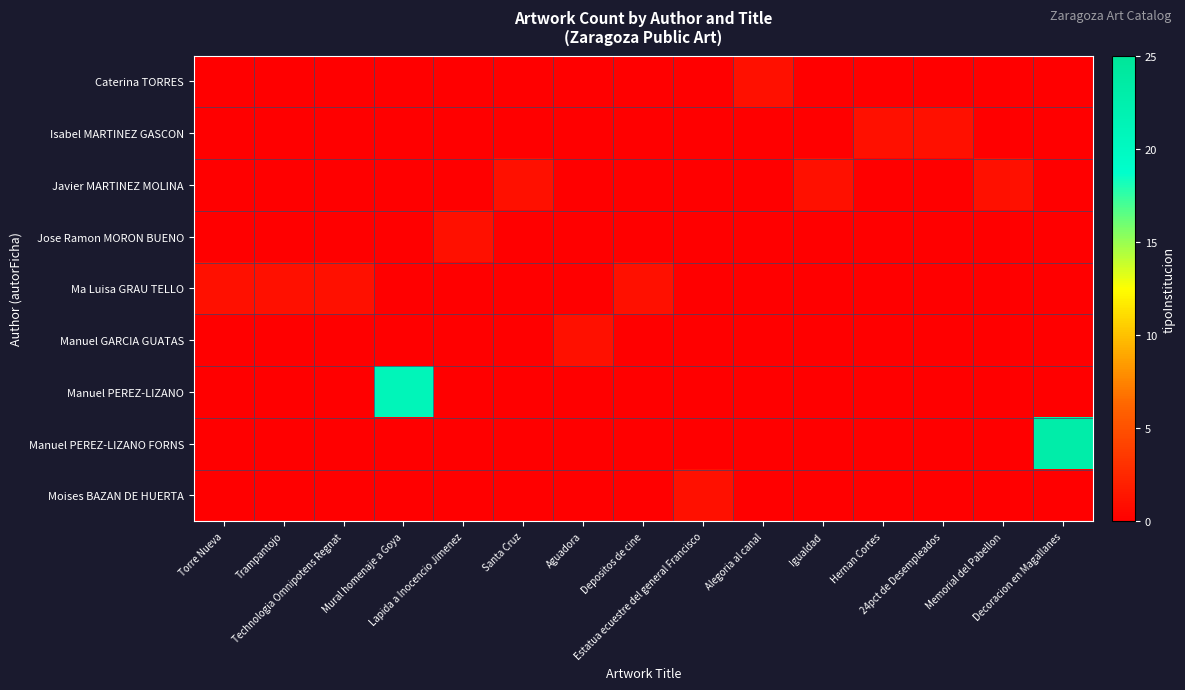

What is the total value across all series at Alegoria al canal?

1